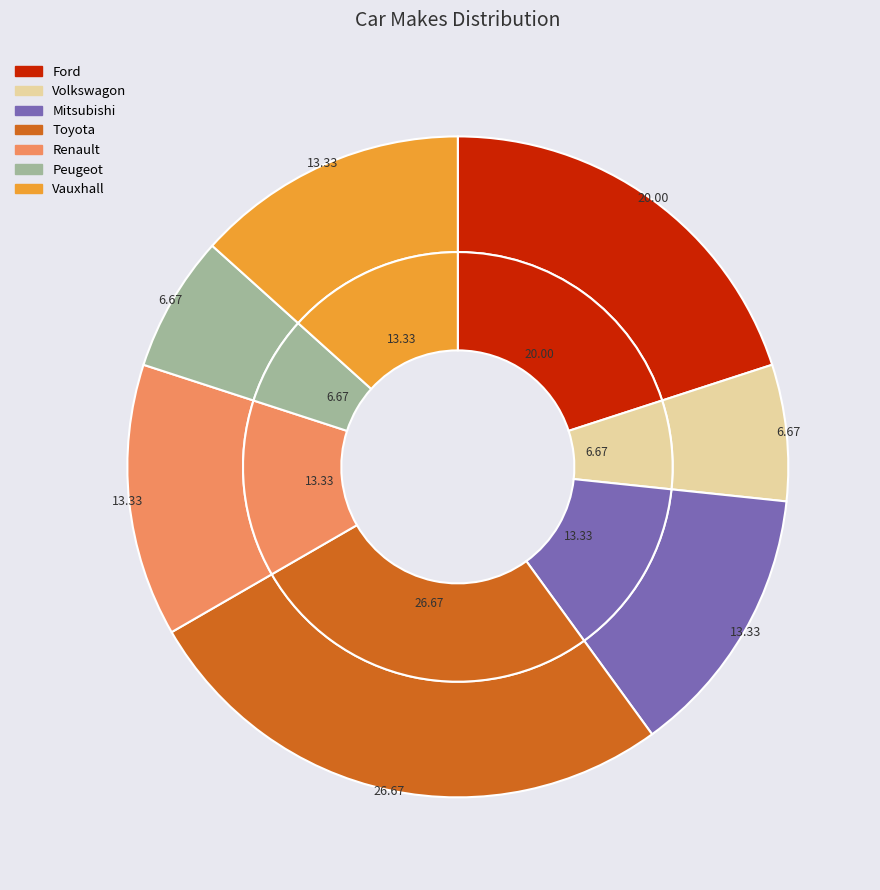

True or false: Vauxhall accounts for 8% of the total.

False